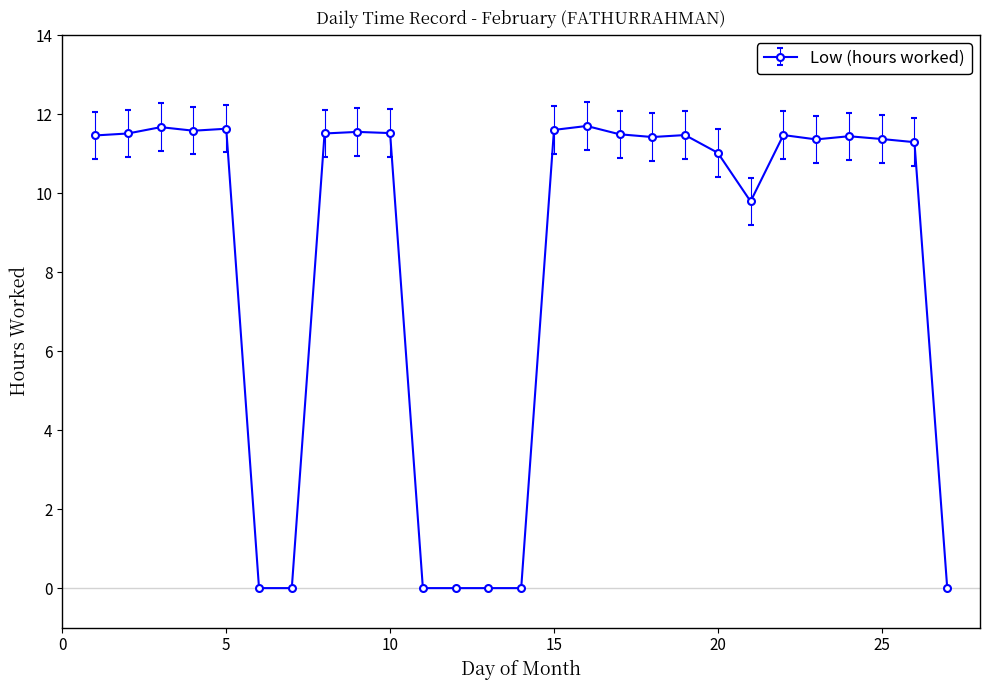

How many lines are shown in the chart?

1